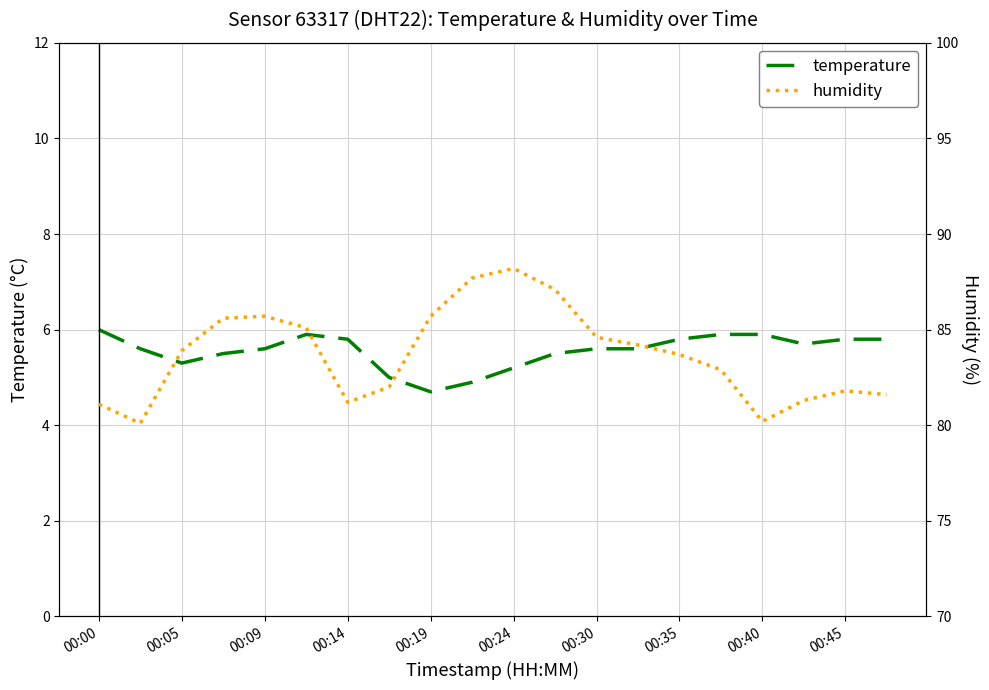

The temperature series shows 5.8 at 00:35. True or false?

True